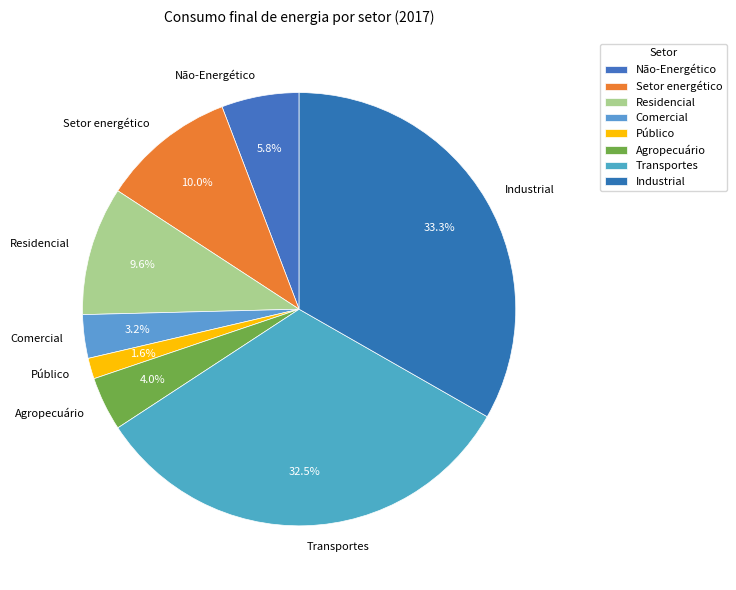

To the nearest percent, what is the difference between the Não-Energético and Transportes slice percentages?

27%